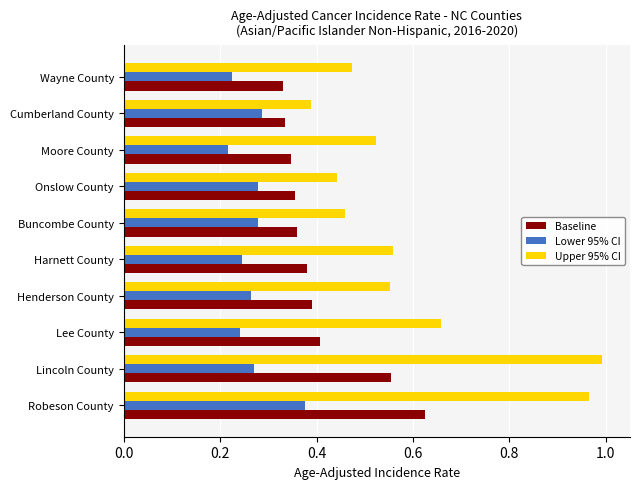

Rank the series by their maximum value, from highest to lowest.

Upper 95% CI, Baseline, Lower 95% CI